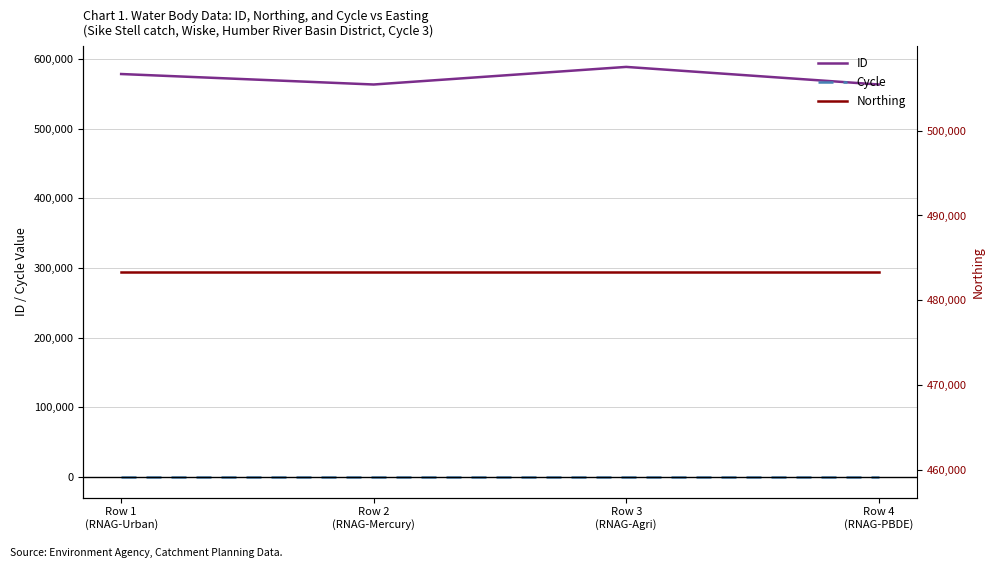

At Row 2
(RNAG-Mercury), list the series in order from largest to smallest.

ID, Northing, Cycle